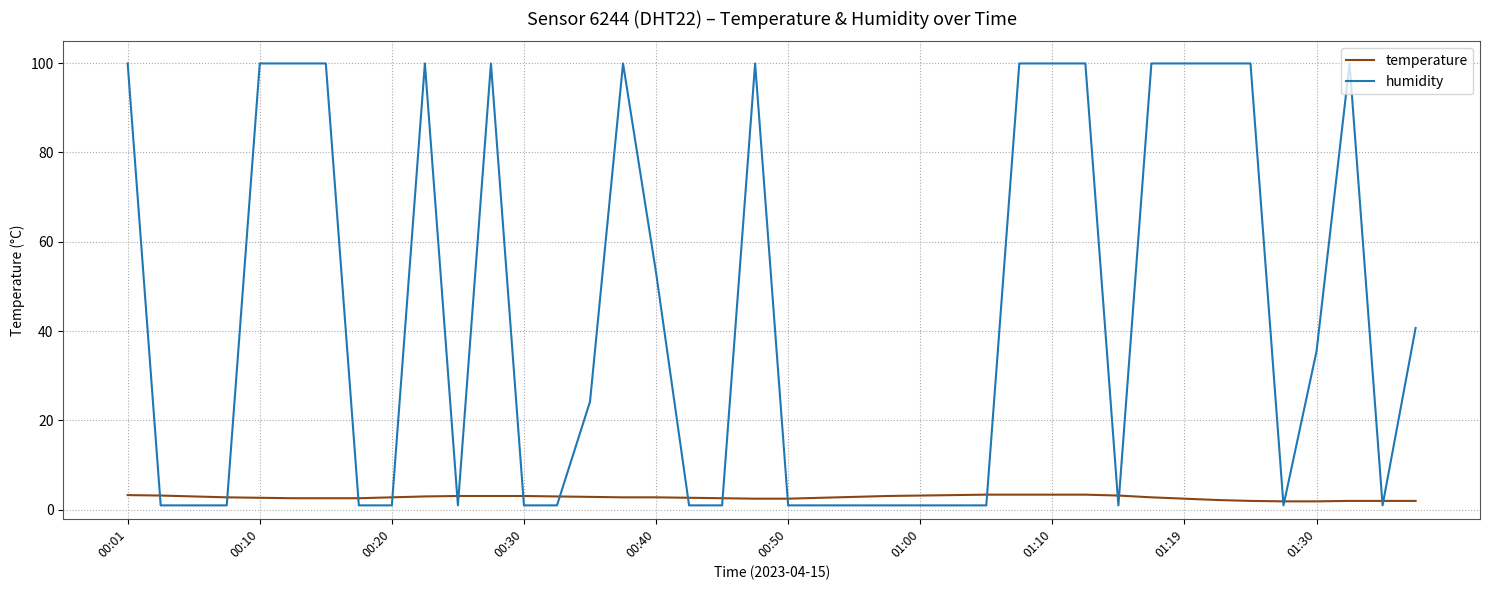

What is the maximum value shown in the chart?

99.9